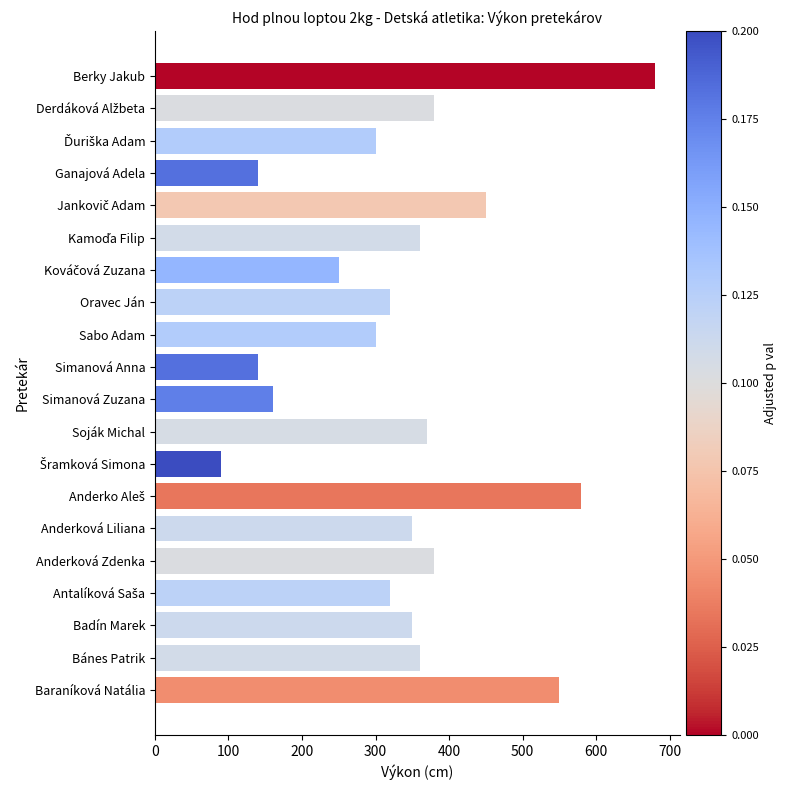

What is the change in value from Ganajová Adela to Anderková Liliana?

+210